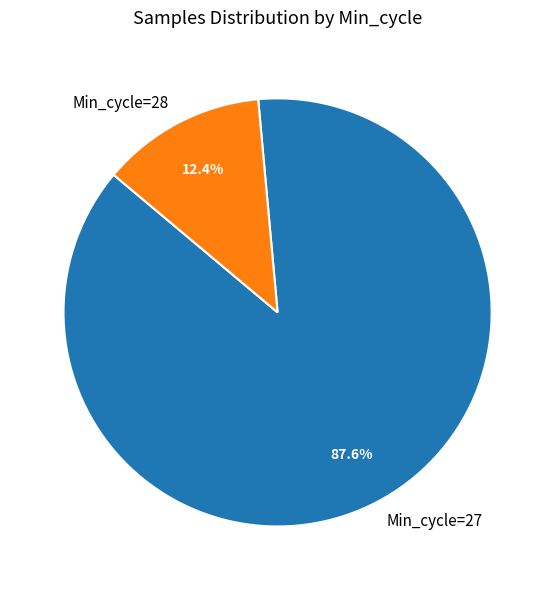

How many slices are in this pie chart?

2